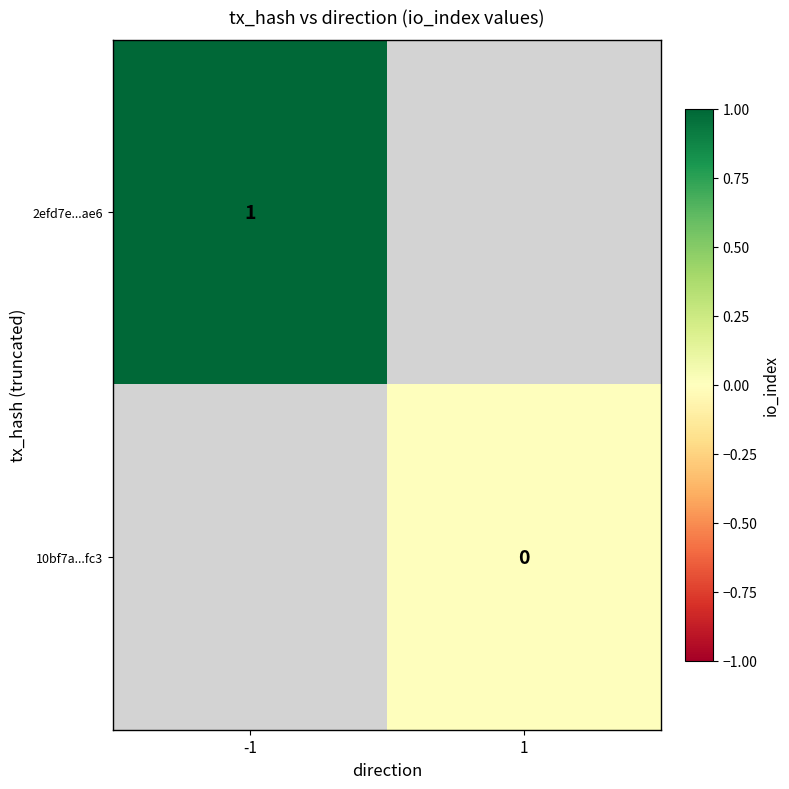

Which category has the highest value across all series?

-1